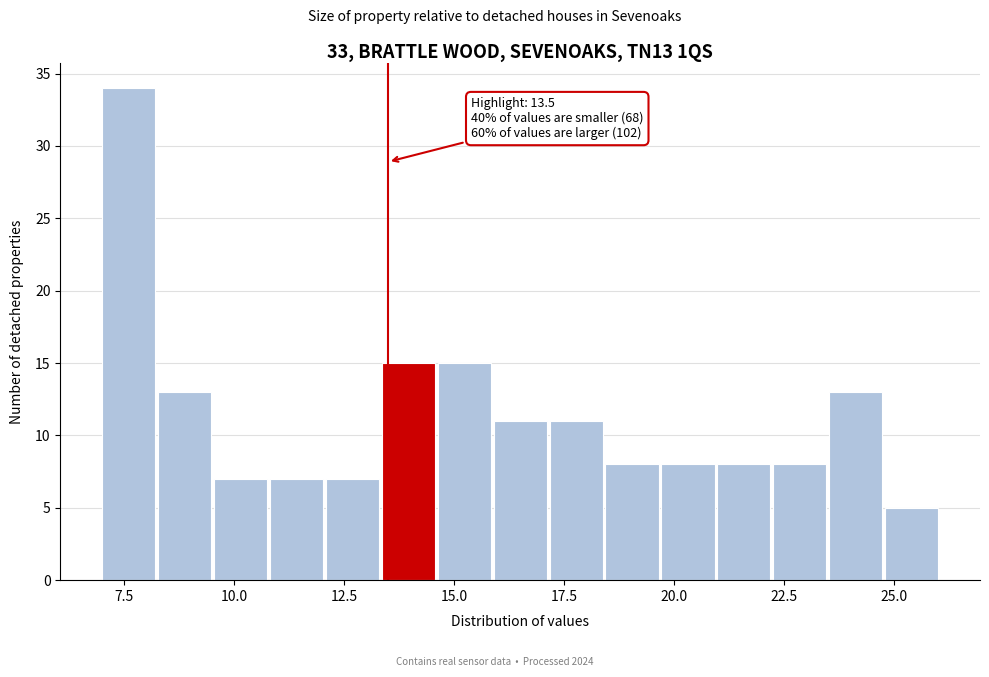

Around what value on the x-axis is the tallest bar? Give the approximate position of its centre, as read against the axis.

7.5